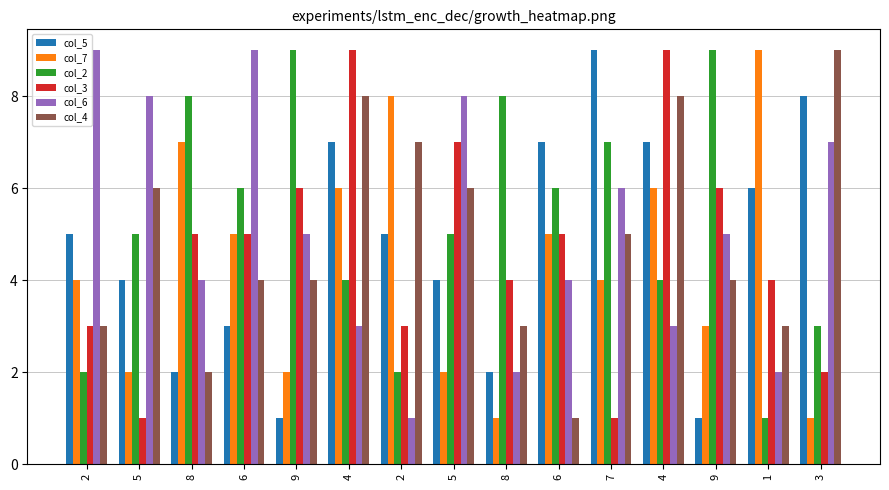

What are all the series names shown in the legend?

col_5, col_7, col_2, col_3, col_6, col_4